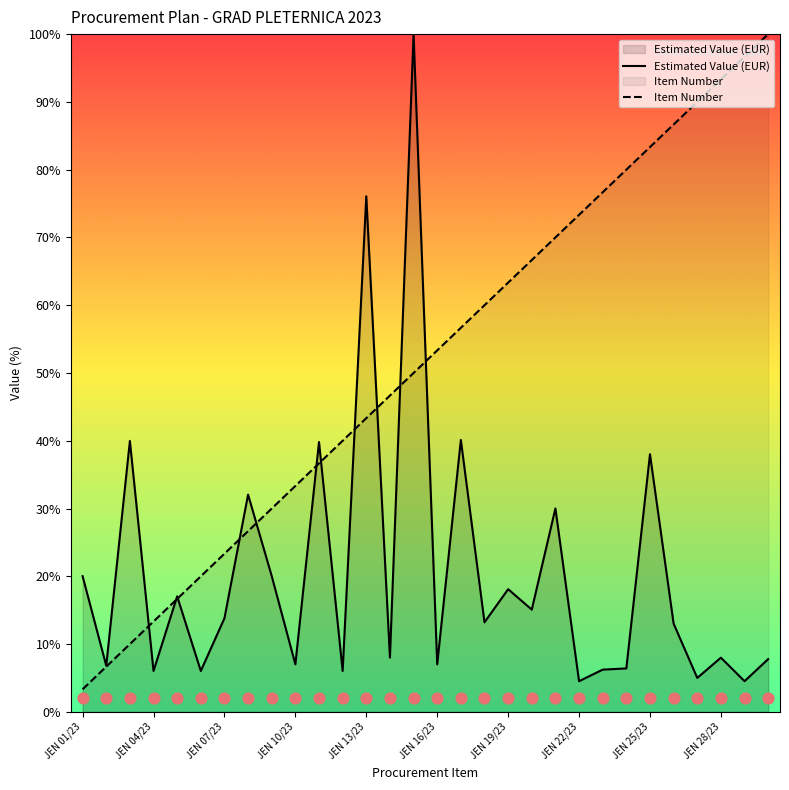

At how many categories does at least one series exceed 37?

21